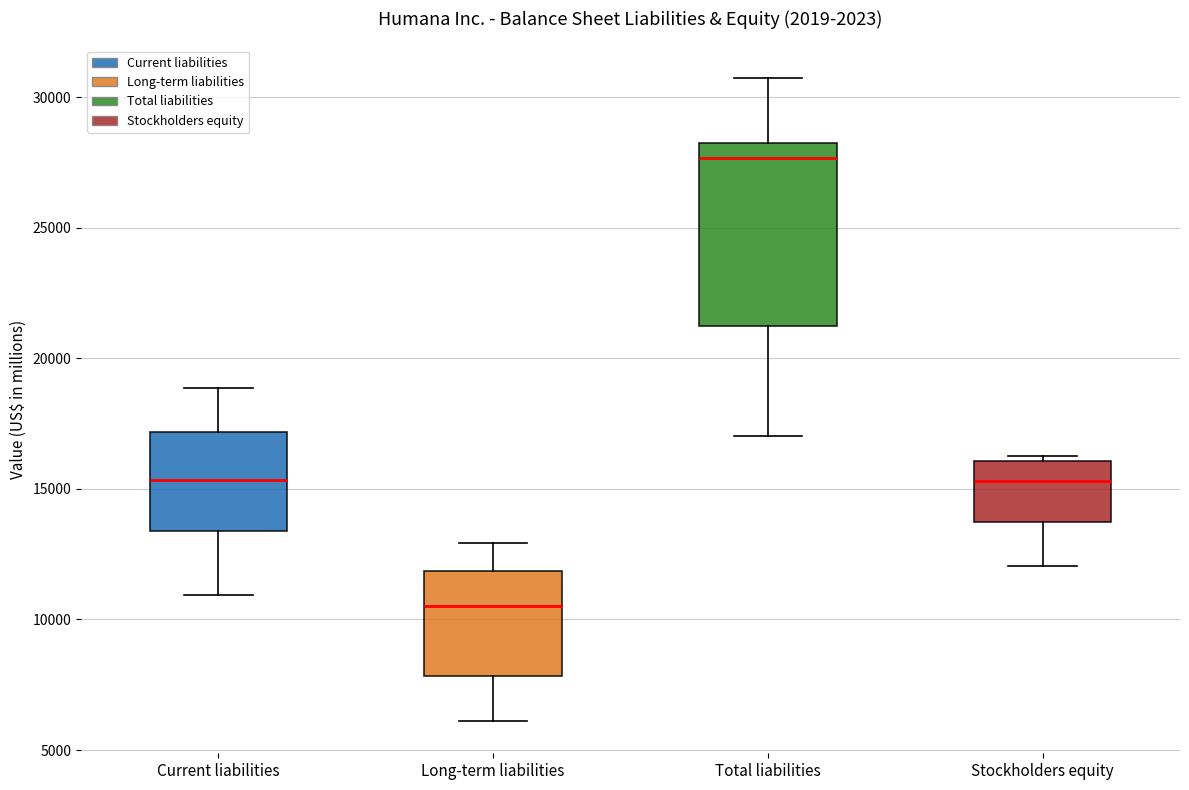

Reading left to right, read every box against the y-axis: the position of its median line, the range the box covers, and the ends of its whiskers. The values are not printed on the chart, so give them approximately, as read against the axis.

Current liabilities: median 15500, box 13500 to 17000, whiskers 11000 to 19000
Long-term liabilities: median 10500, box 8000 to 12000, whiskers 6000 to 13000
Total liabilities: median 27500, box 21000 to 28500, whiskers 17000 to 30500
Stockholders equity: median 15500, box 13500 to 16000, whiskers 12000 to 16500